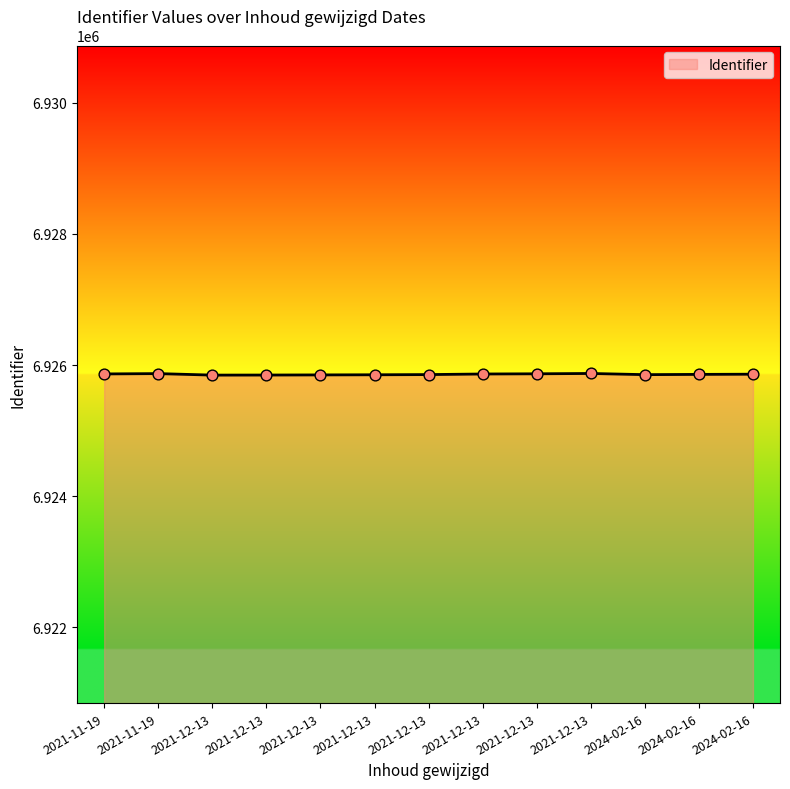

What is the ratio of the value at 2021-12-13 to the value at 2021-11-19?

1.0